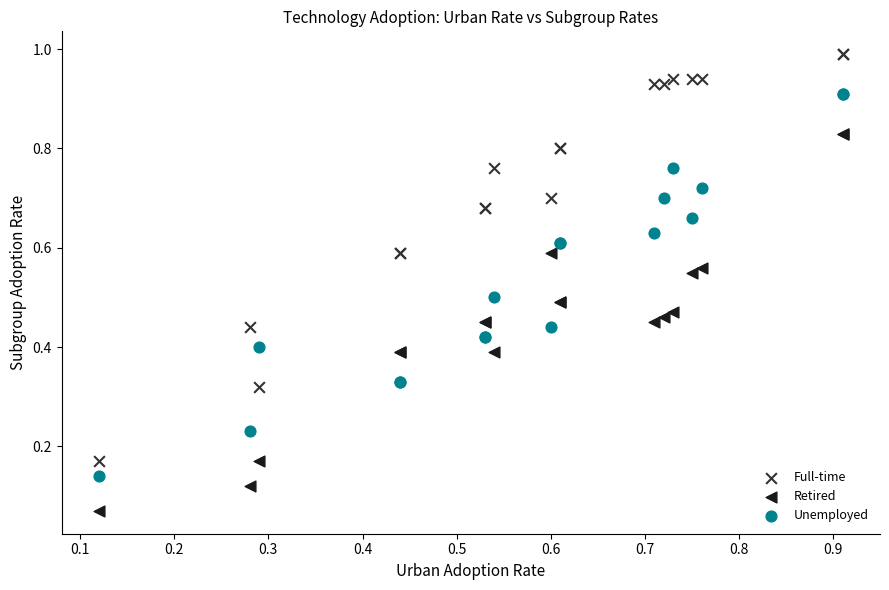

What are all the series names shown in the legend?

Full-time, Retired, Unemployed